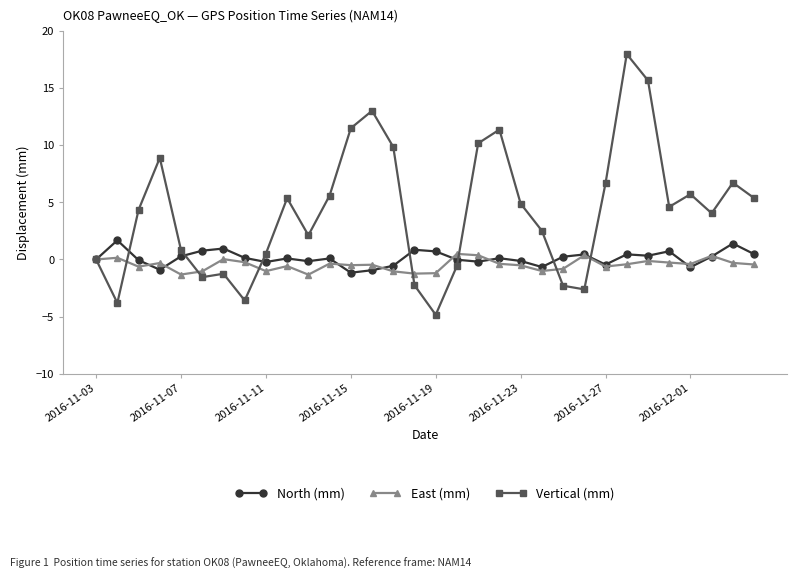

True or false: Vertical (mm) has more than 0 points higher than both neighbors.

True